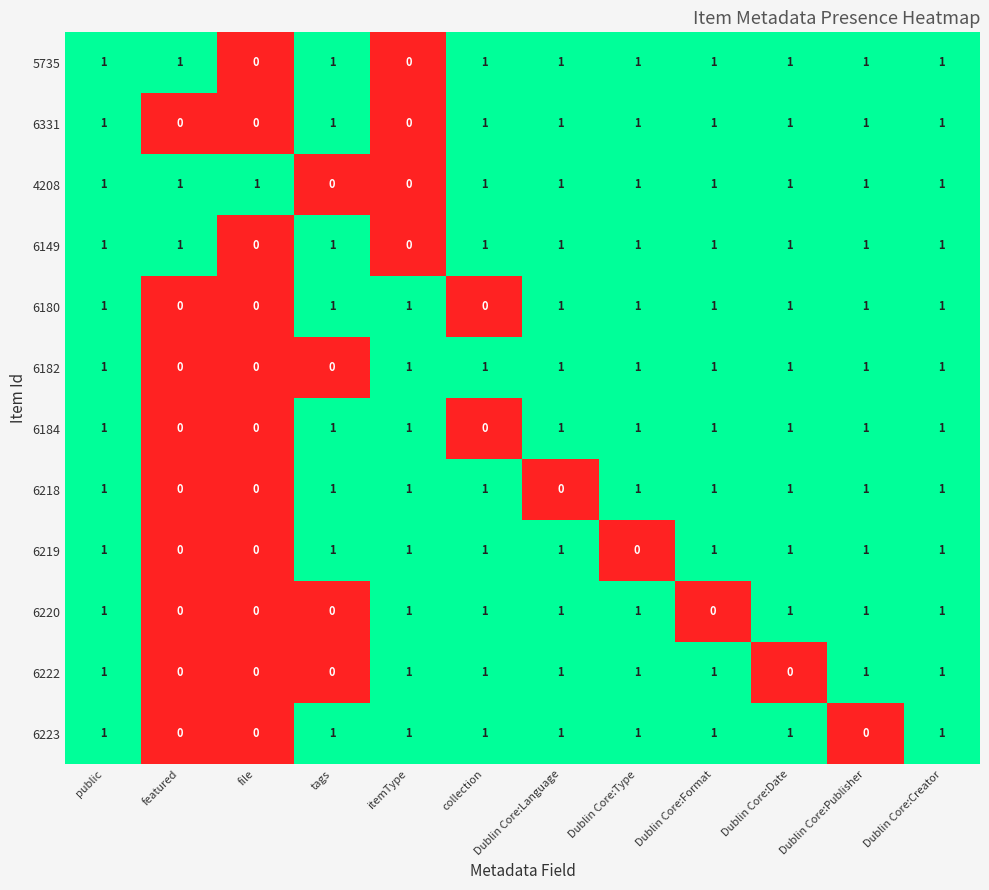

How many distinct data groups are displayed?

12